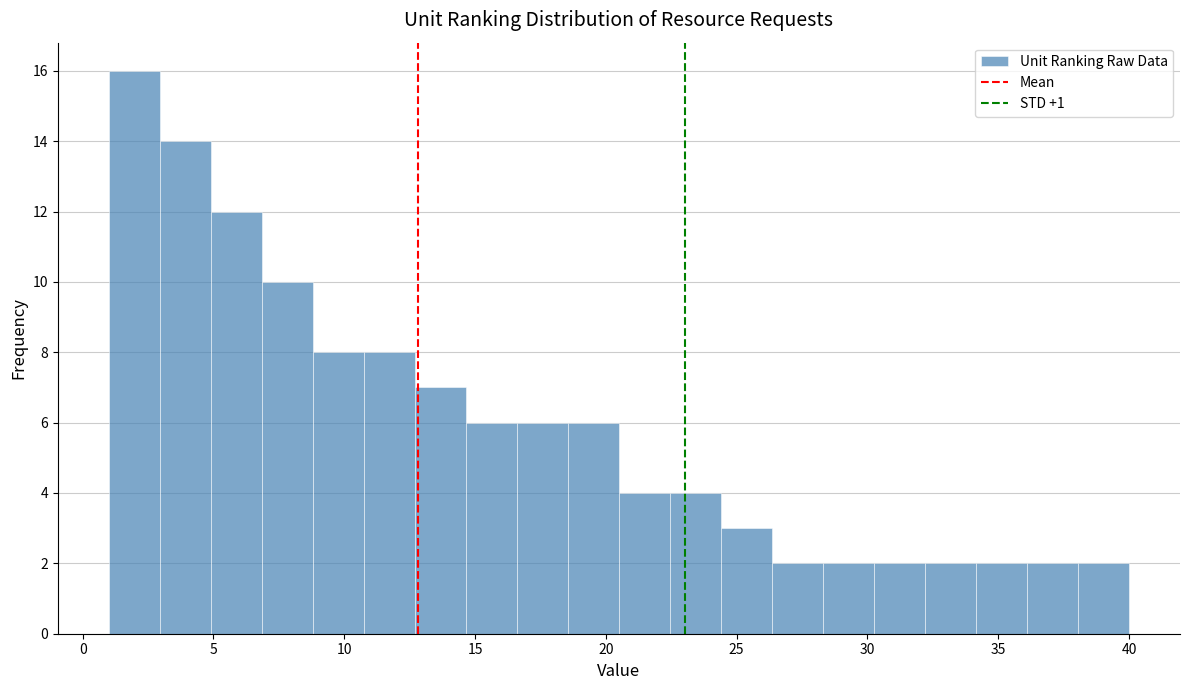

Around what value on the x-axis is the tallest bar? Give the approximate position of its centre, as read against the axis.

2.0